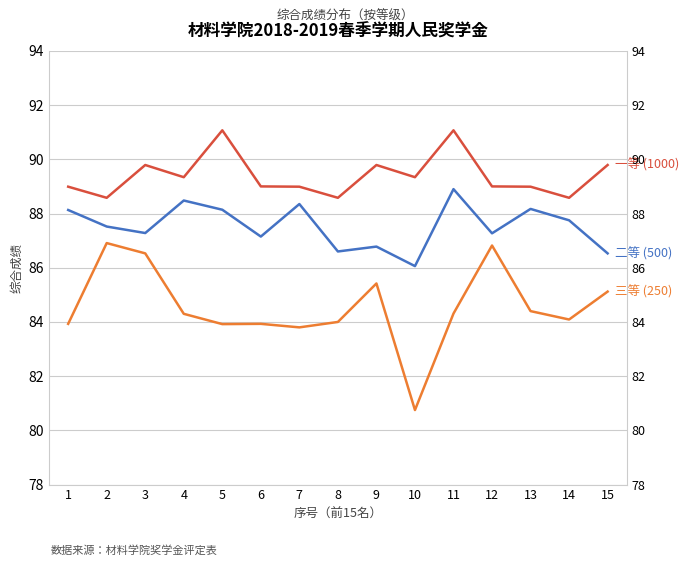

Read the 三等 (250) value at 11.

84.3